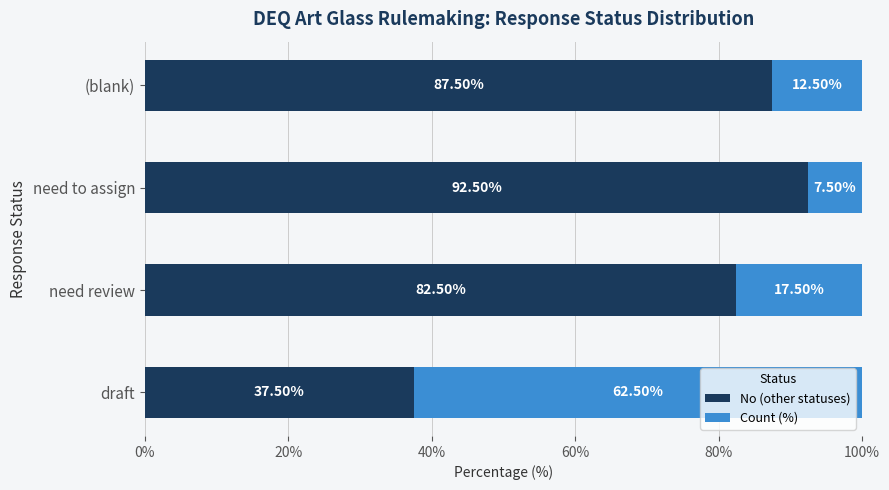

How many values in the No (other statuses) series exceed 87?

2